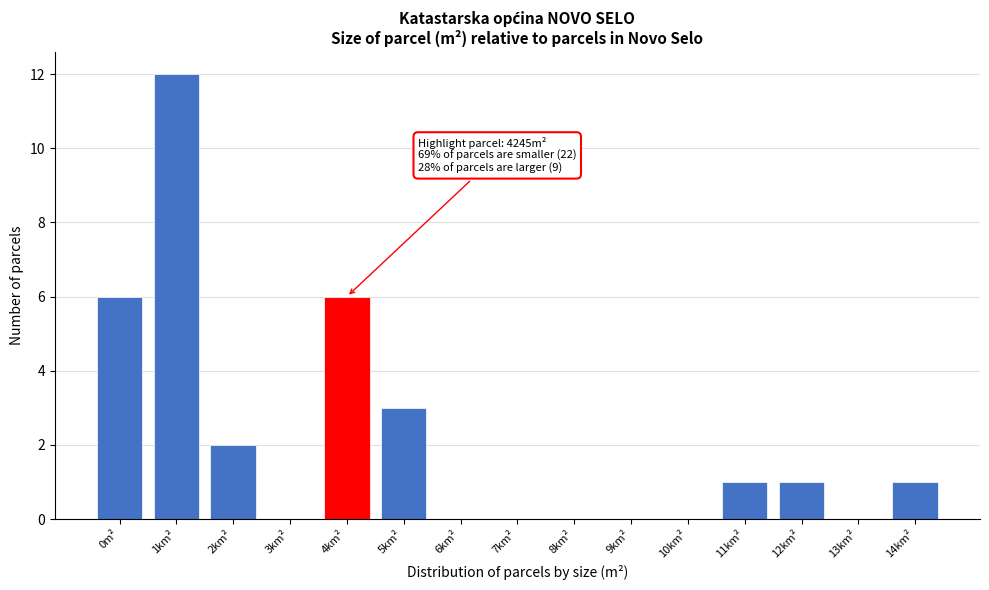

Reading right to left, what are all the values shown in this chart?

14km²=1	13km²=0	12km²=1	11km²=1	10km²=0	9km²=0	8km²=0	7km²=0	6km²=0	5km²=3	4km²=6	3km²=0	2km²=2	1km²=12	0m²=6